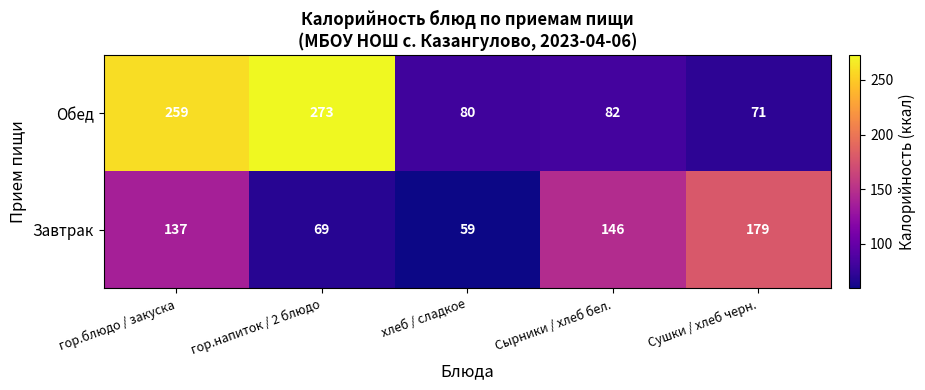

Which category has the highest value in the Завтрак series?

Сушки / хлеб черн.